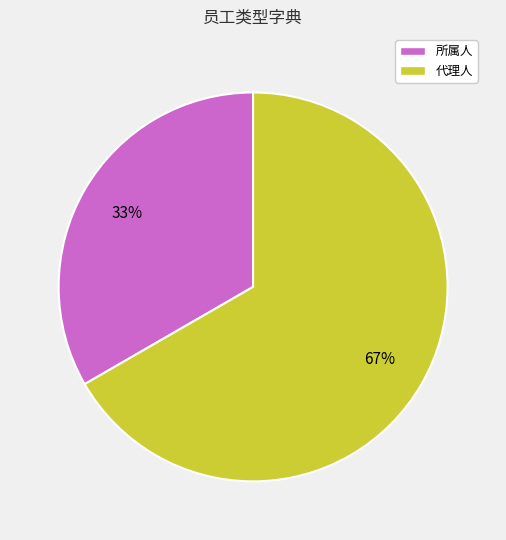

Is it true that 所属人 is 24% of the pie?

False